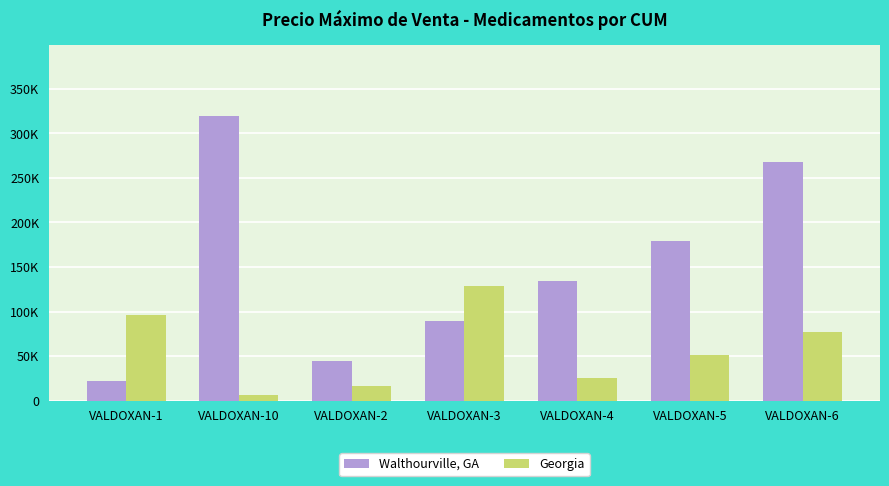

What are all the series names shown in the legend?

Walthourville, GA, Georgia